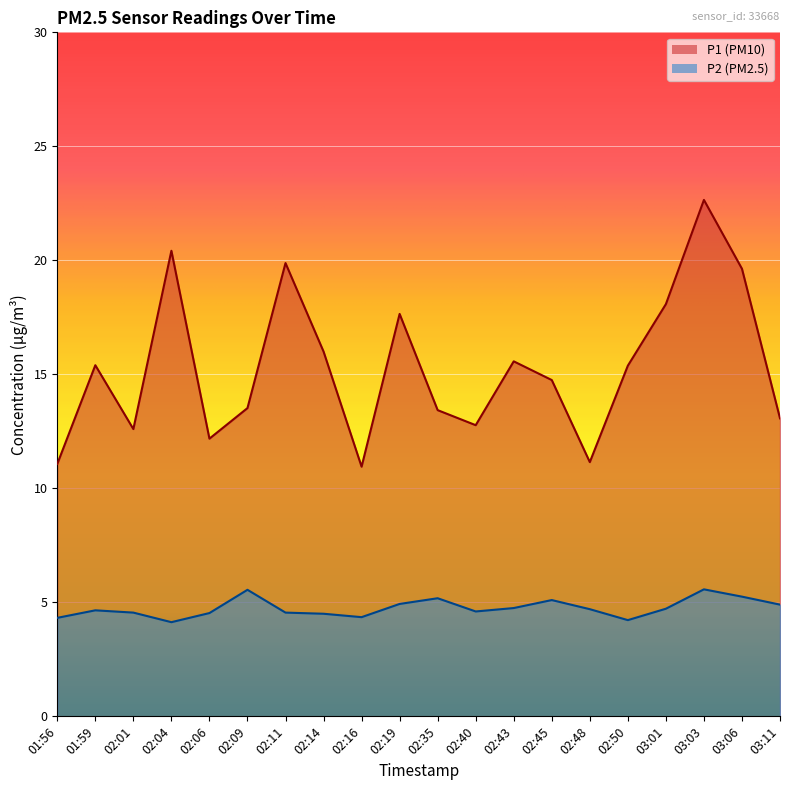

At which category does the chart reach its minimum across all series?

02:04